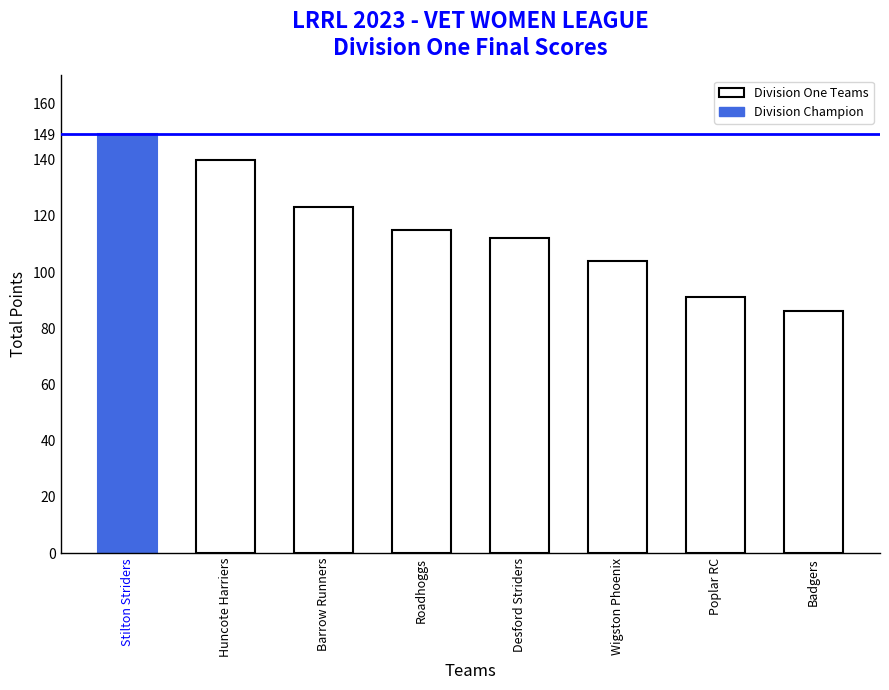

What is the difference between the maximum and minimum values?

63